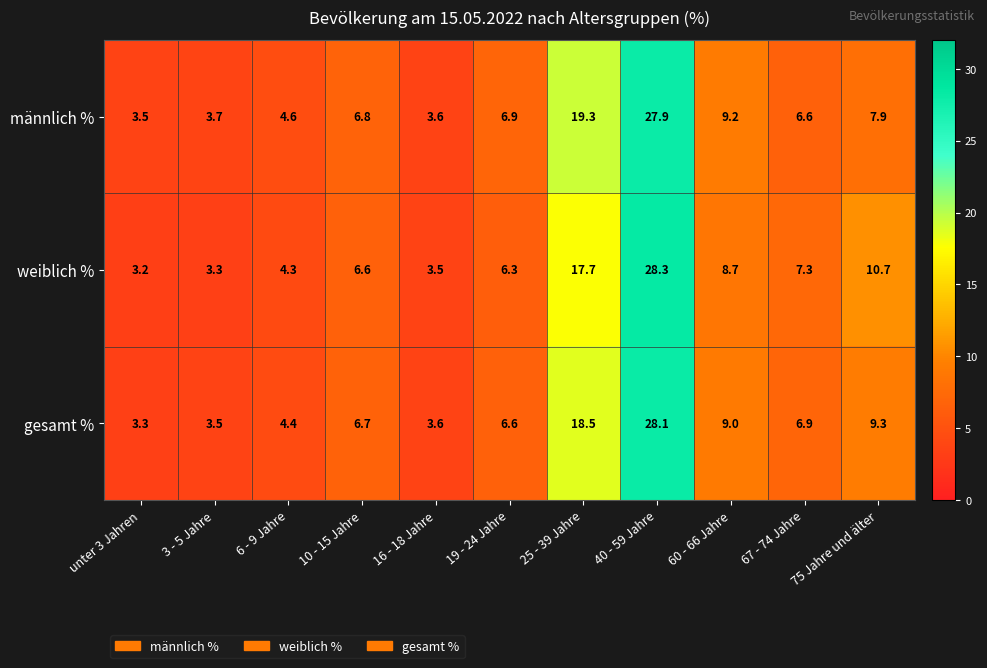

Is the value of gesamt % at 25 - 39 Jahre greater than the value of männlich % at 19 - 24 Jahre?

Yes